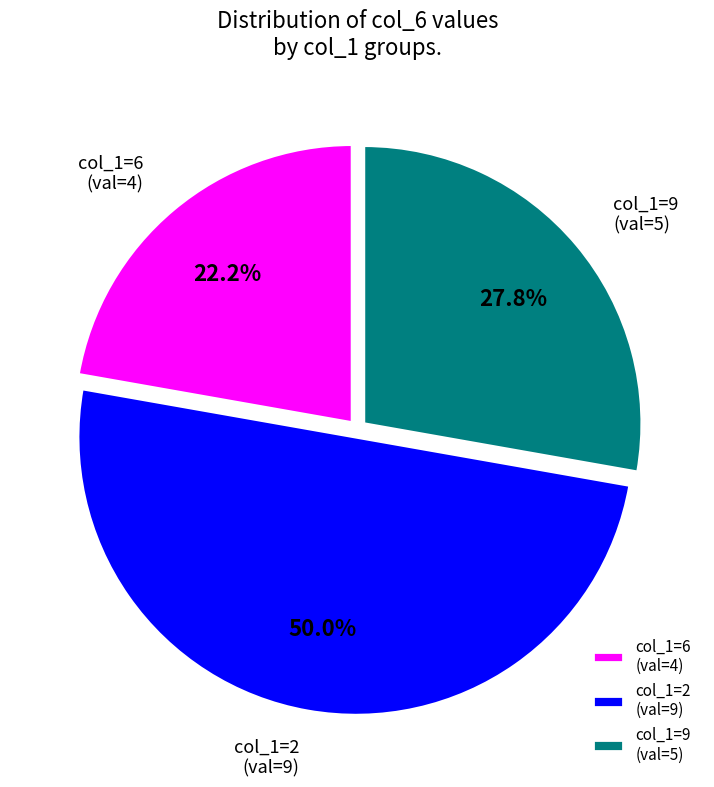

Combined, do col_1=2 (val=9) and col_1=6 (val=4) account for over 50%?

Yes